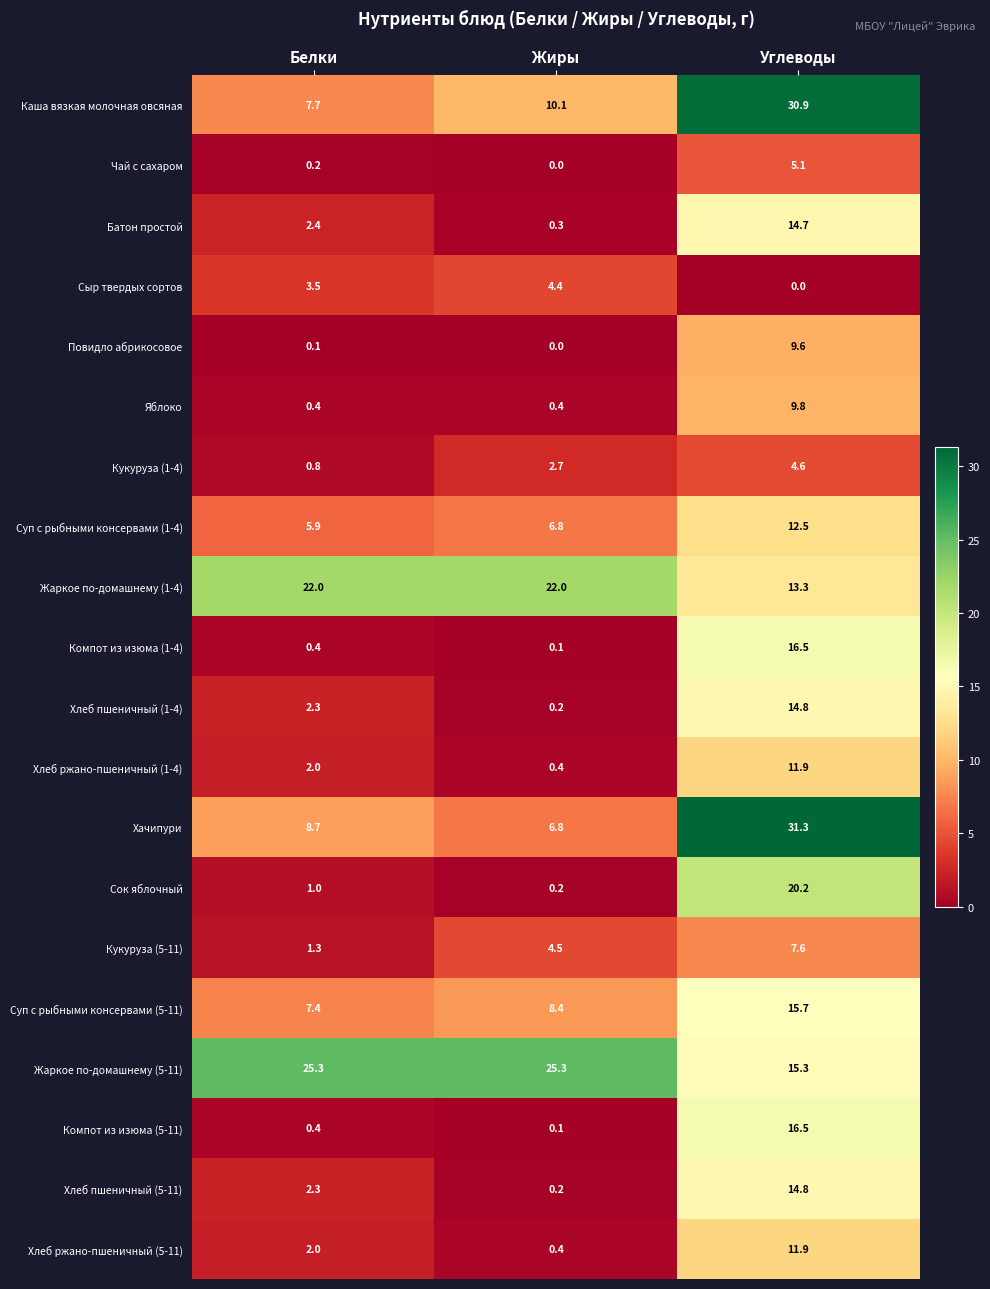

At how many categories does at least one series exceed 14?

3